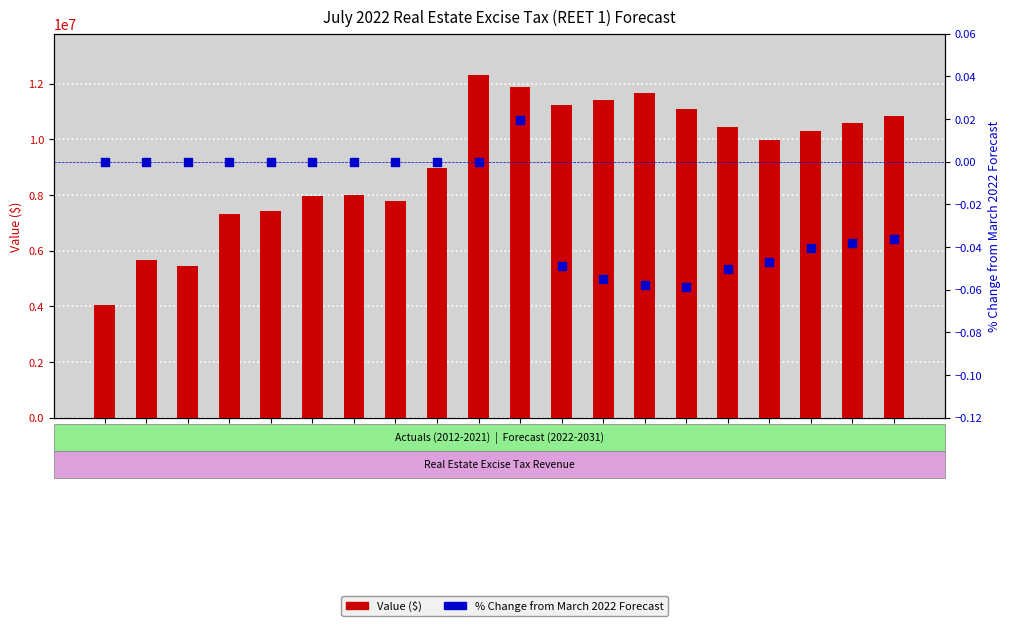

What is the total value across all series at 2013?

5650866.4